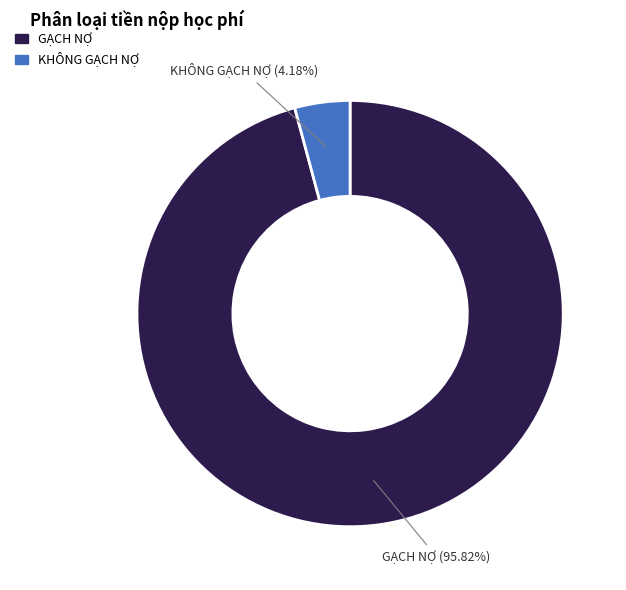

Is it true that KHÔNG GẠCH NỢ is 4% of the pie?

True